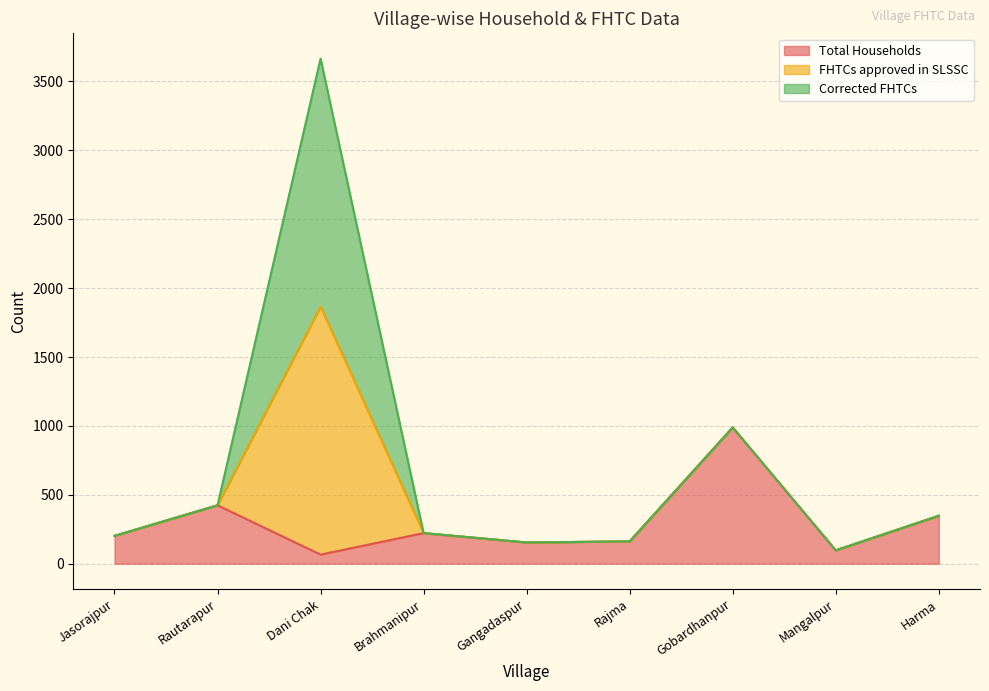

Is the value of Total Households at Harma greater than the value of FHTCs approved in SLSSC at Gobardhanpur?

Yes